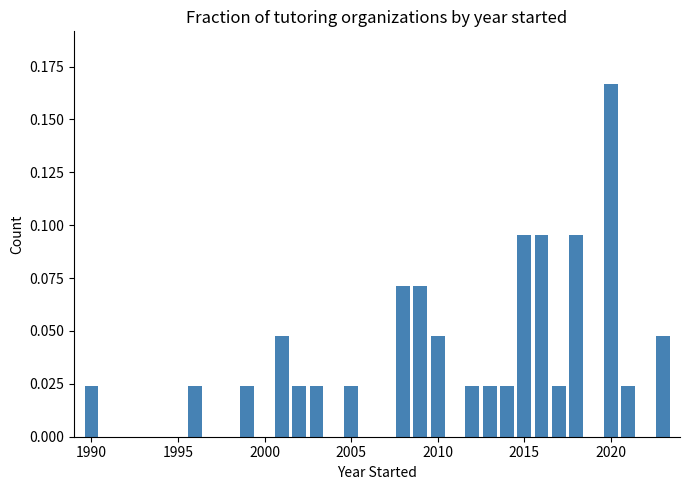

Count the values in the range 0 to 1.

20